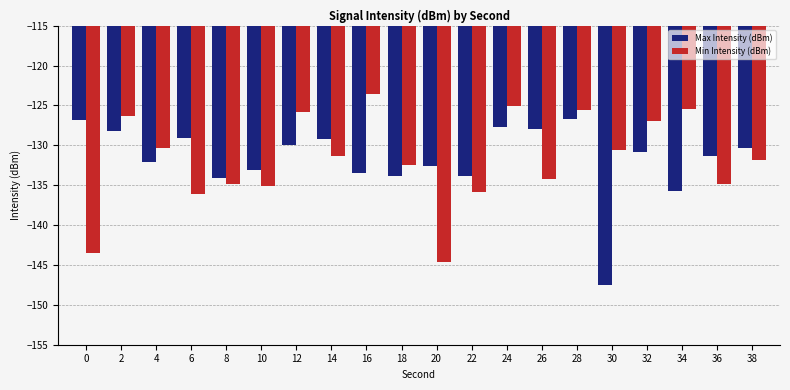

Which series changed the most between 22 and 28?

Min Intensity (dBm)